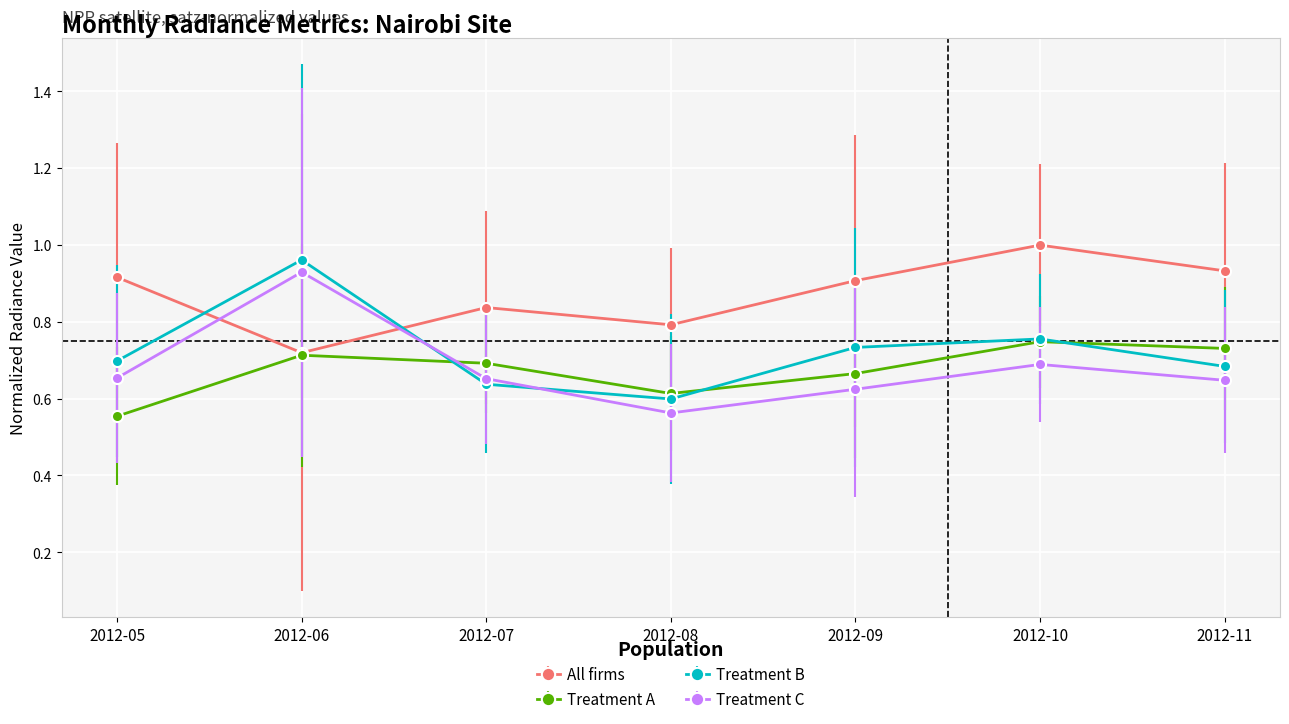

Is it true that Treatment C equals 0.4 at 2012-07?

False